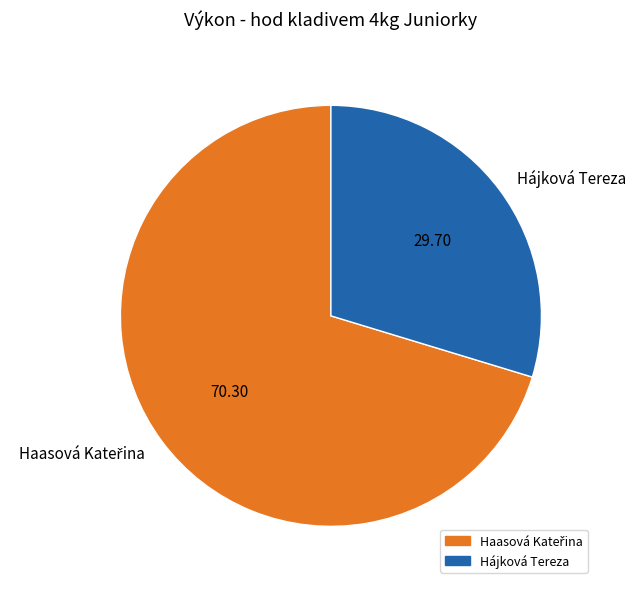

Which slice is the smallest?

Hájková Tereza